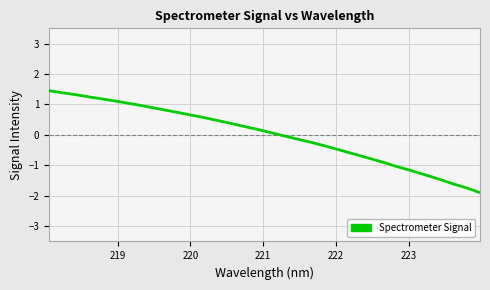

Count the number of data series in this chart.

1